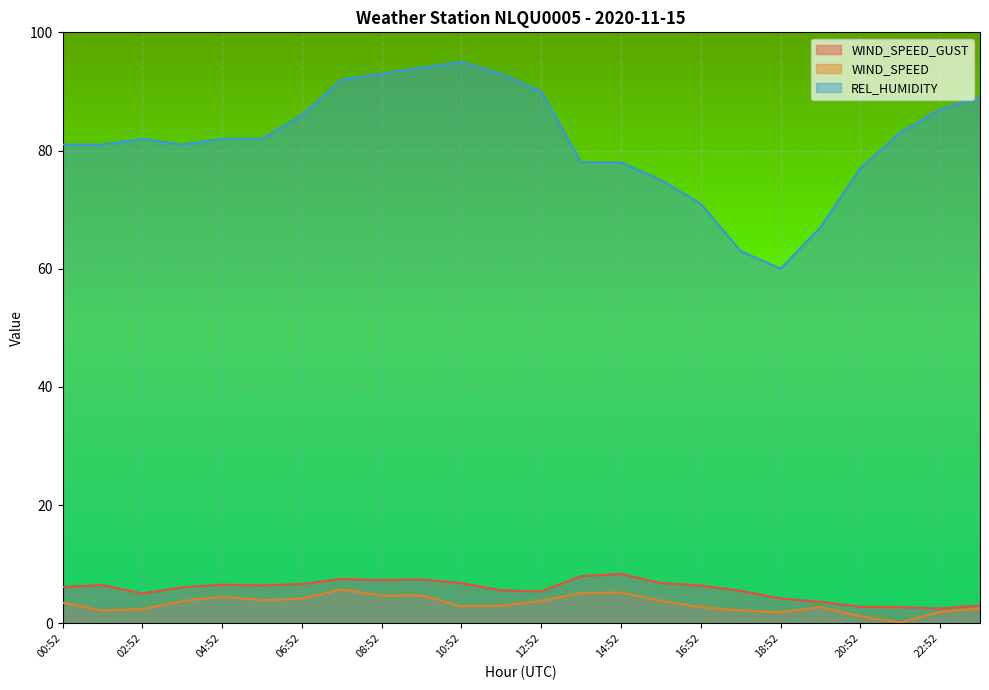

Reading left to right, transcribe all the data shown in this chart.

WIND_SPEED_GUST: 6.1	6.5	5.1	6.1	6.5	6.4	6.6	7.5	7.3	7.4	6.8	5.6	5.4	8.0	8.4	6.8	6.4	5.5	4.2	3.6	2.8	2.7	2.5	3.0
WIND_SPEED: 3.5	2.1	2.4	3.8	4.5	3.9	4.2	5.7	4.7	4.7	2.9	3.0	3.8	5.1	5.2	3.8	2.8	2.2	1.9	2.8	1.2	0.1	1.9	2.5
REL_HUMIDITY: 81.0	81.0	82.0	81.0	82.0	82.0	86.0	92.0	93.0	94.0	95.0	93.0	90.0	78.0	78.0	75.0	71.0	63.0	60.0	67.0	77.0	83.0	87.0	89.0